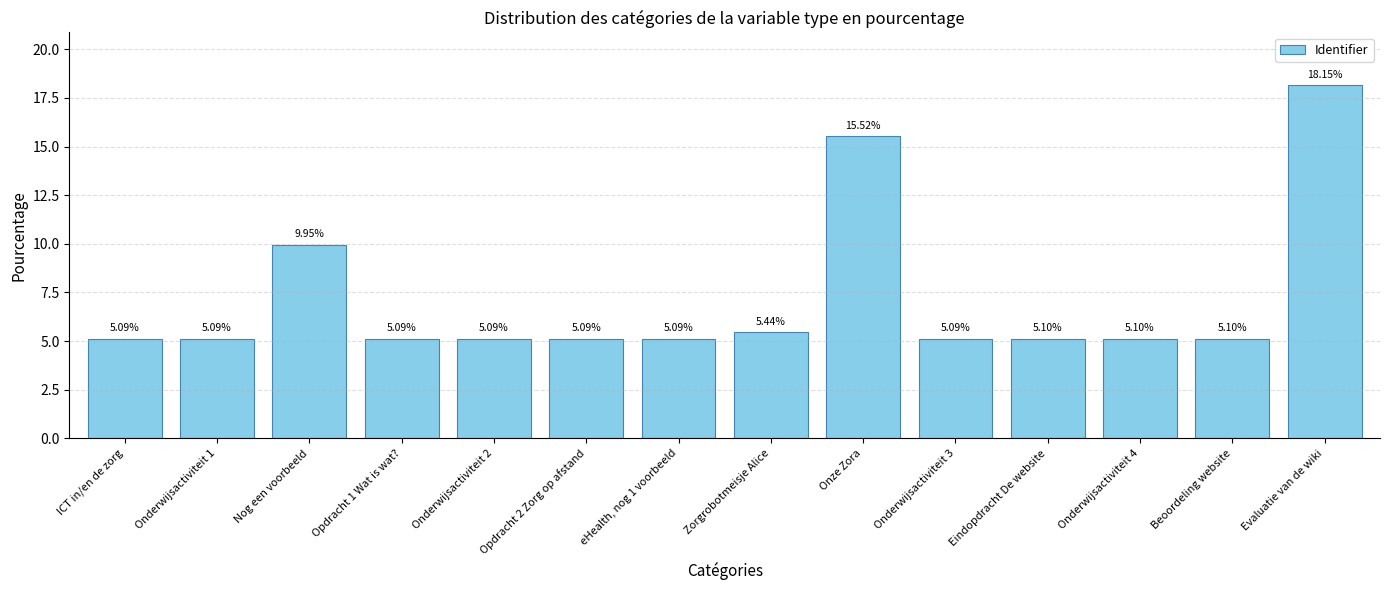

The value at Beoordeling website is 5.1. True or false?

True